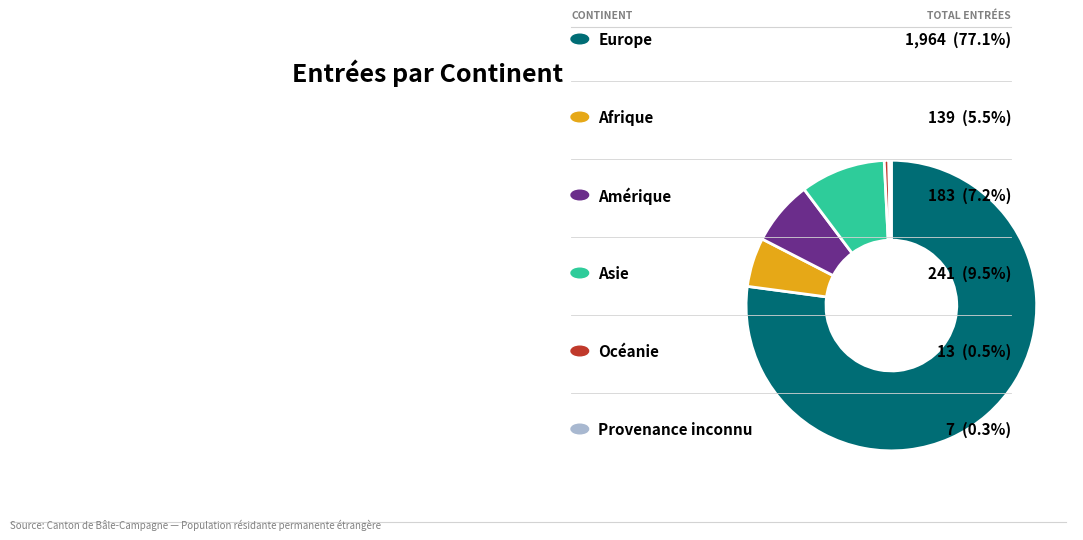

Is there any slice that represents more than half of the pie?

Yes